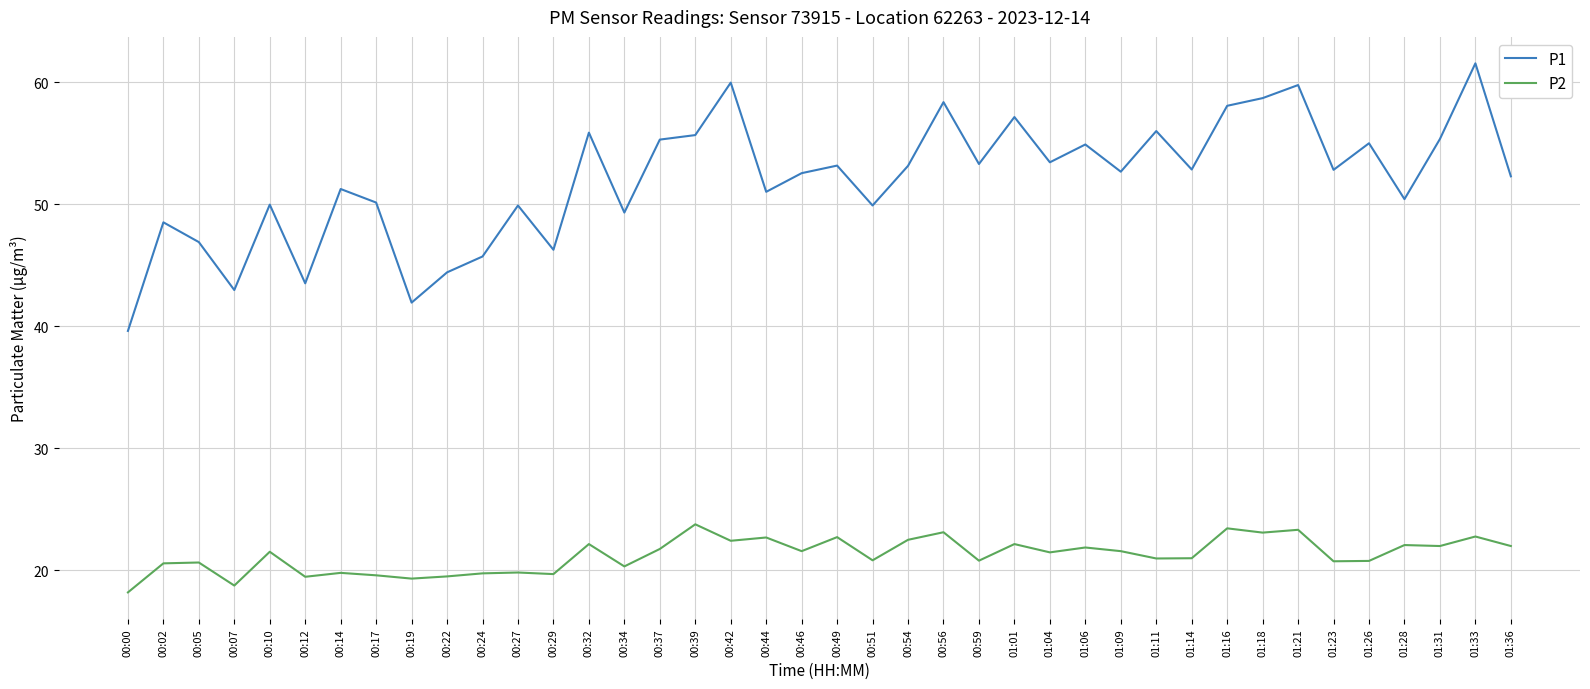

Count the number of categories in the chart.

40